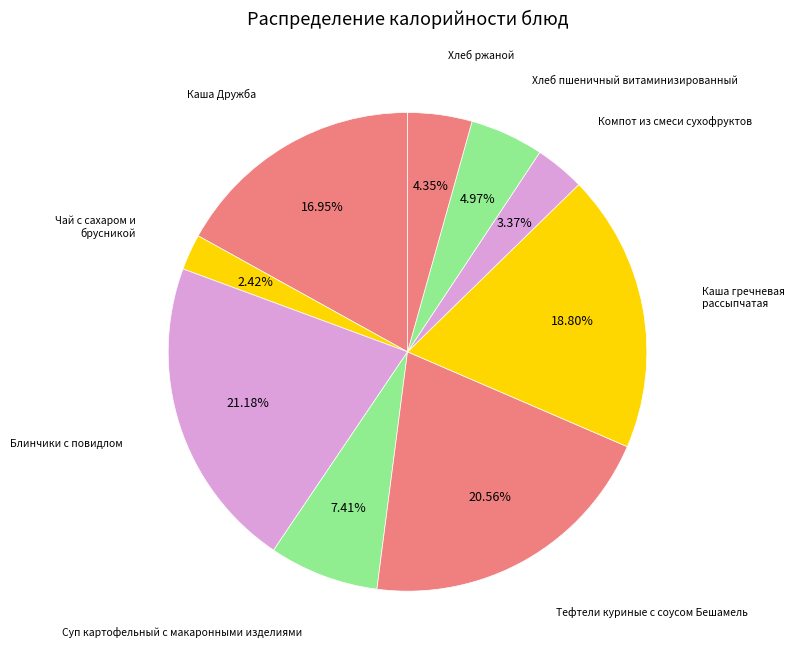

Rank the categories by value from lowest to highest.

Чай с сахаром и брусникой, Компот из смеси сухофруктов, Хлеб ржаной, Хлеб пшеничный витаминизированный, Суп картофельный с макаронными изделиями, Каша Дружба, Каша гречневая рассыпчатая, Тефтели куриные с соусом Бешамель, Блинчики с повидлом